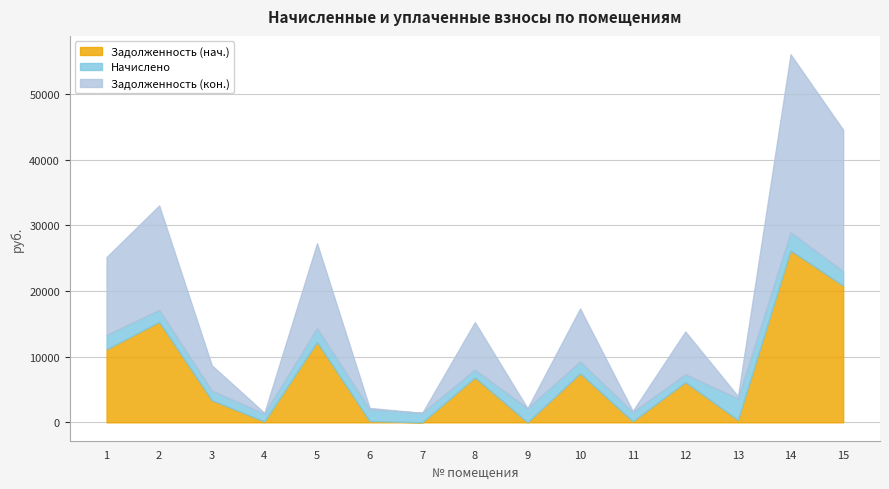

How many lines are shown in the chart?

3